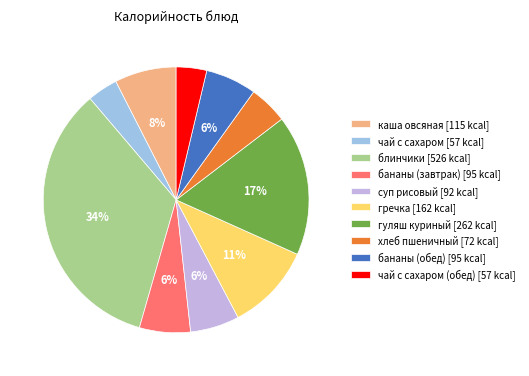

How many slices are in this pie chart?

10